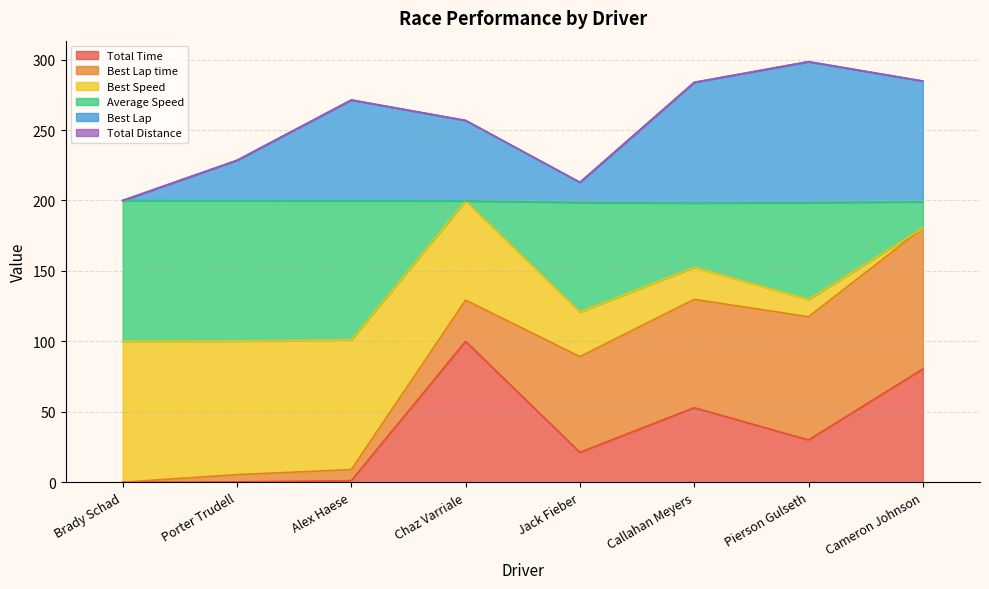

At which label does Total Time reach its peak?

Chaz Varriale